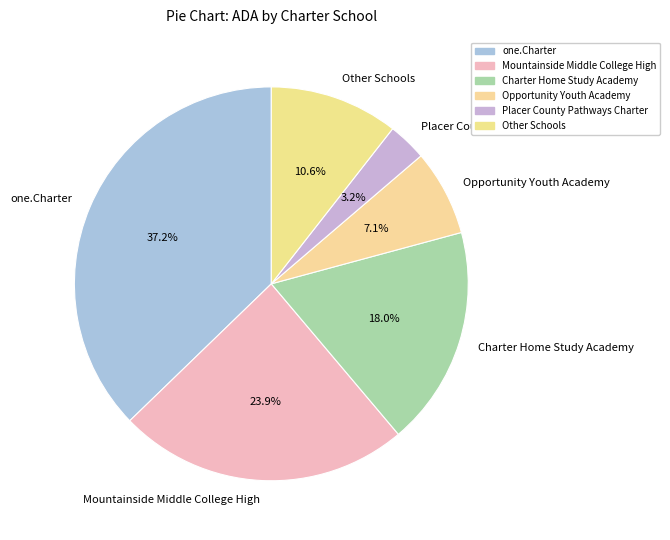

Does any single category account for the majority?

No